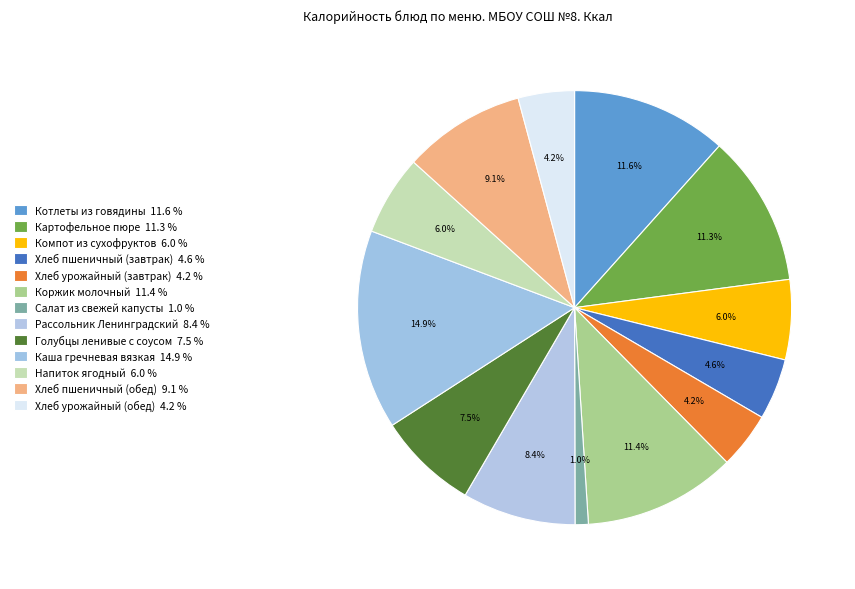

Which slice is the smallest?

Салат из свежей капусты